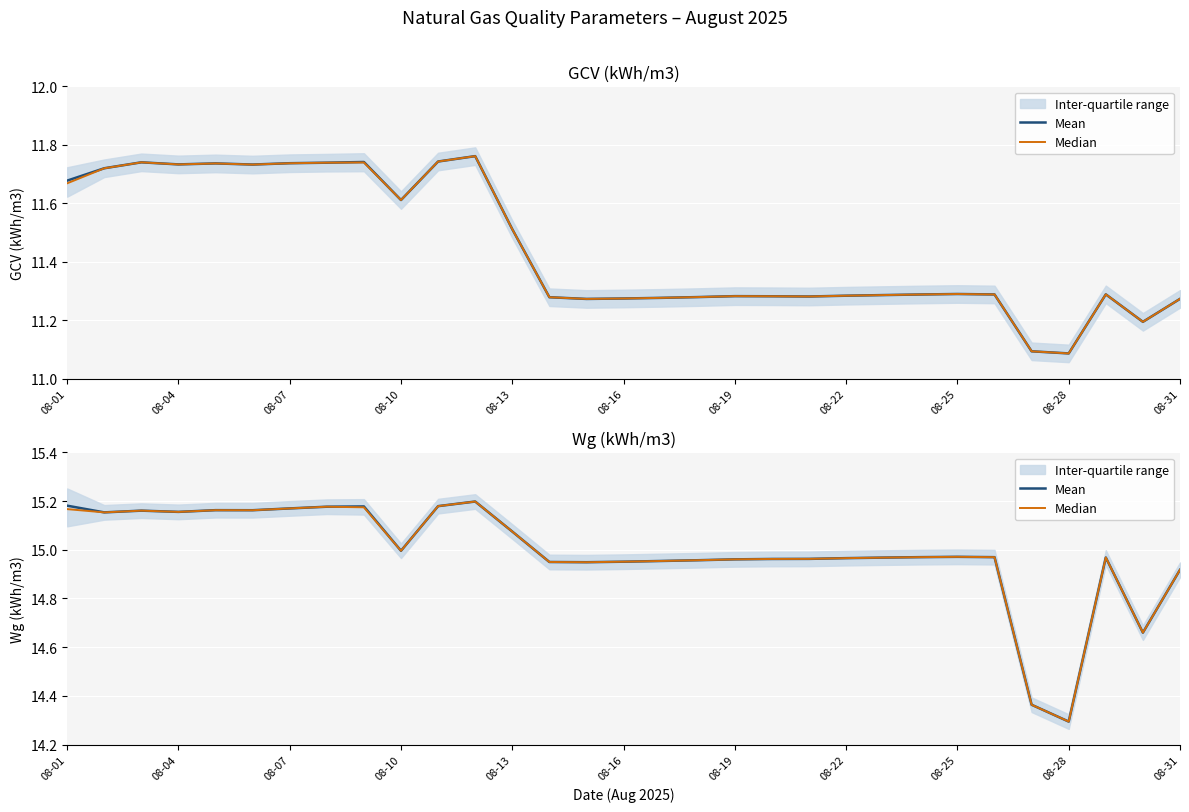

Rank the series by their maximum value, from lowest to highest.

Mean, Median